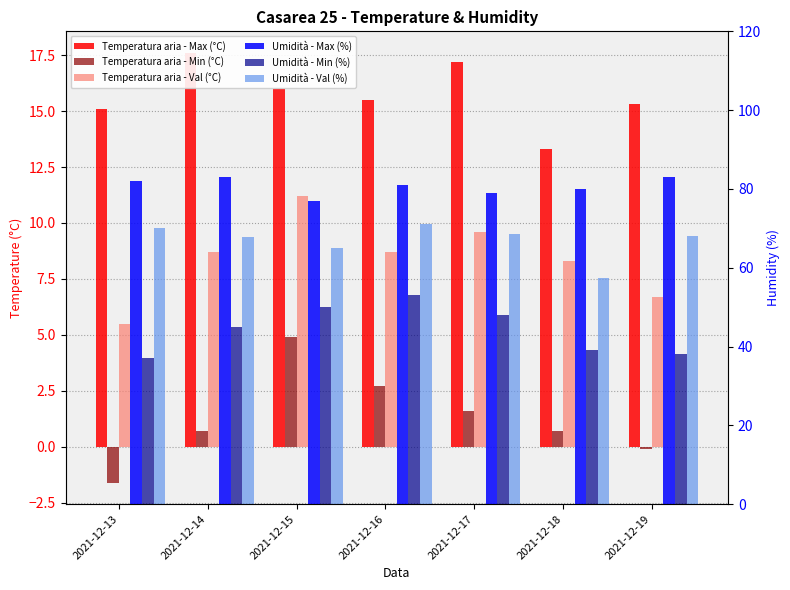

How many groups of bars are there?

7